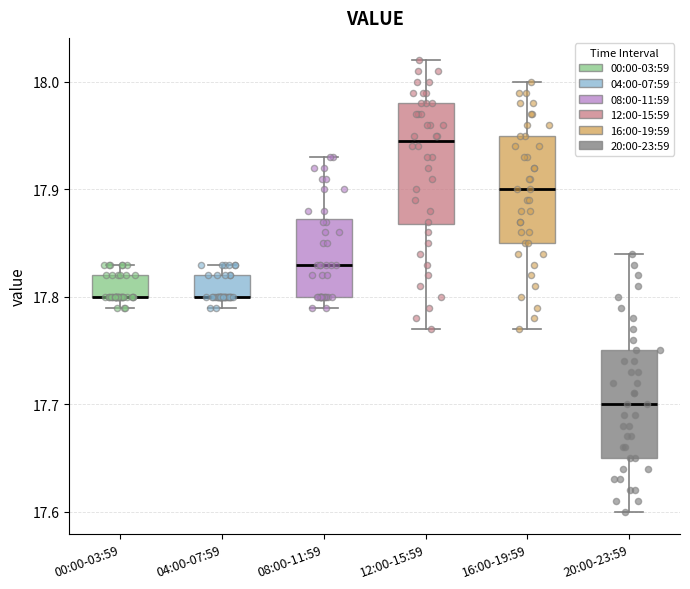

Reading left to right, transcribe this box plot: for each box, give where its median line is, the range the box spans, and where its two whiskers end, as read against the y-axis. The values are not printed on the chart, so give them approximately, as read against the axis.

00:00-03:59: median 17.80 (drawn on the box's lower edge), box 17.80 to 17.82, whiskers 17.79 to 17.83
04:00-07:59: median 17.80 (drawn on the box's lower edge), box 17.80 to 17.82, whiskers 17.79 to 17.83
08:00-11:59: median 17.83, box 17.80 to 17.87, whiskers 17.79 to 17.93
12:00-15:59: median 17.95, box 17.87 to 17.98, whiskers 17.77 to 18.02
16:00-19:59: median 17.90, box 17.85 to 17.95, whiskers 17.77 to 18.00
20:00-23:59: median 17.70, box 17.65 to 17.75, whiskers 17.60 to 17.84